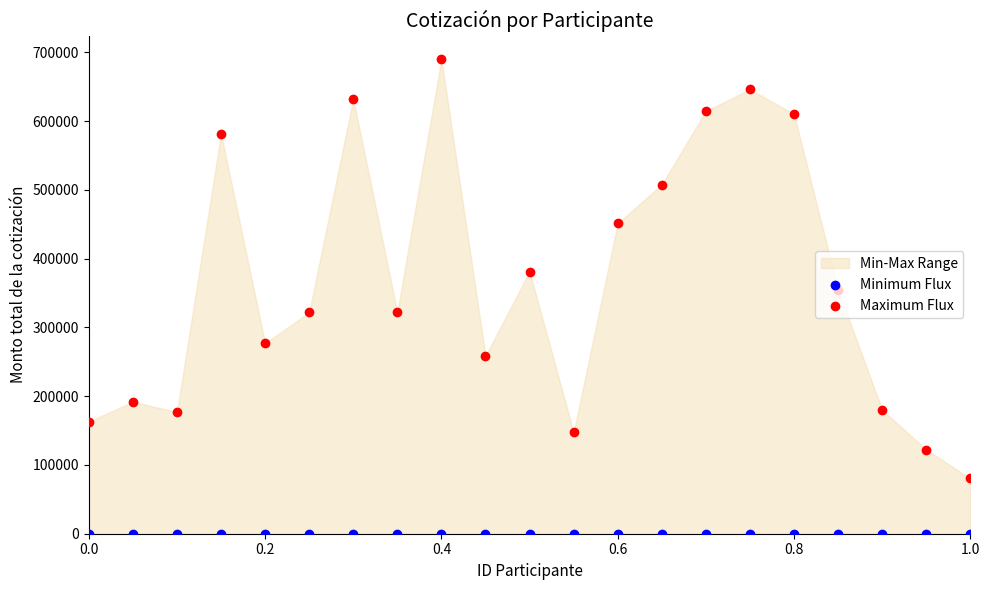

At which category is the sum across all series the highest?

0.4